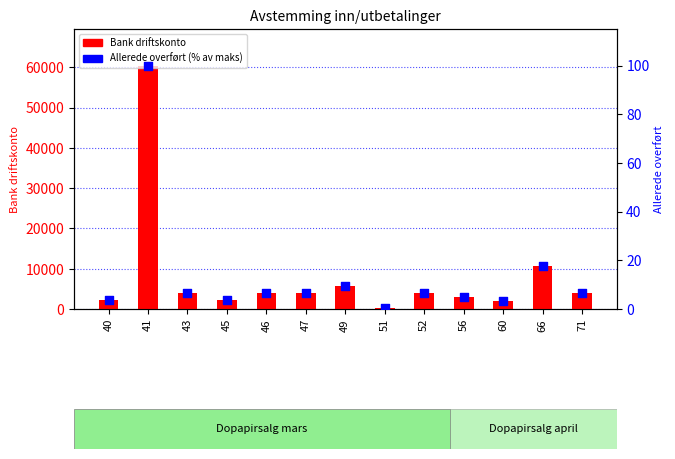

At which category is the sum across all series the highest?

41